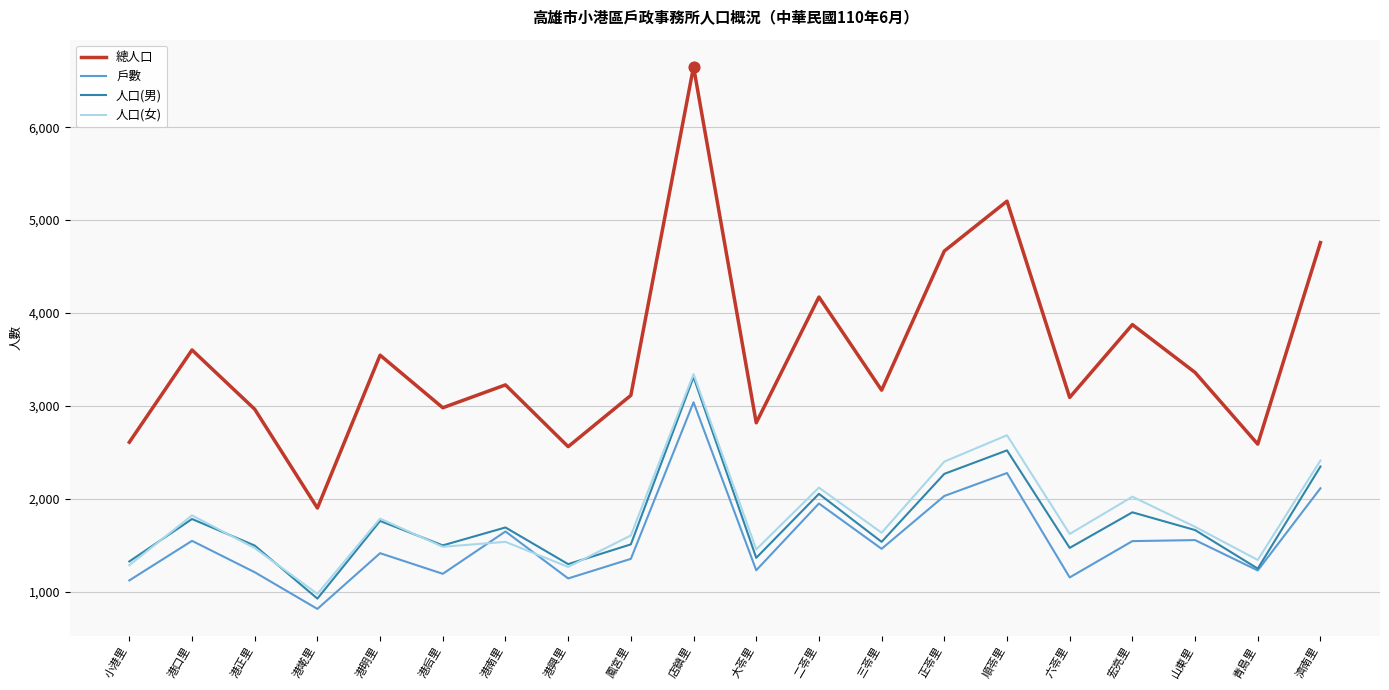

What are all the series names shown in the legend?

總人口, 戶數, 人口(男), 人口(女)